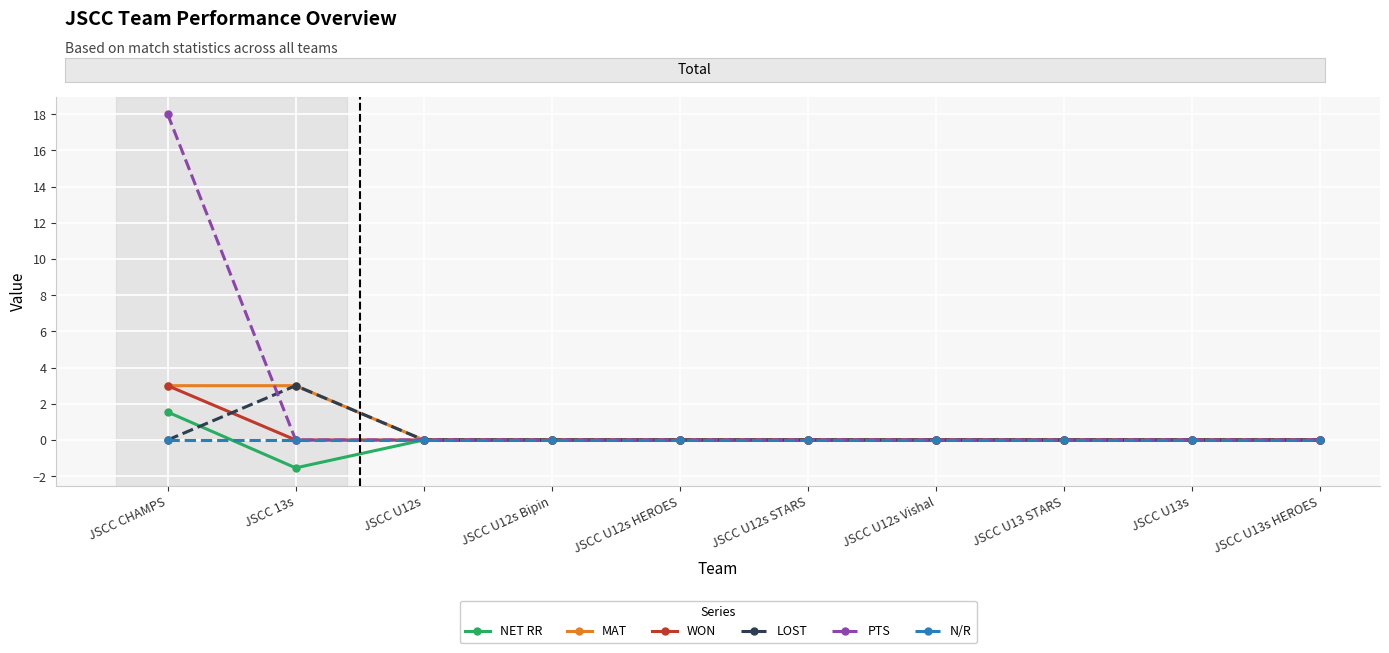

The value of WON at JSCC U12s Vishal is -1.1. True or false?

False